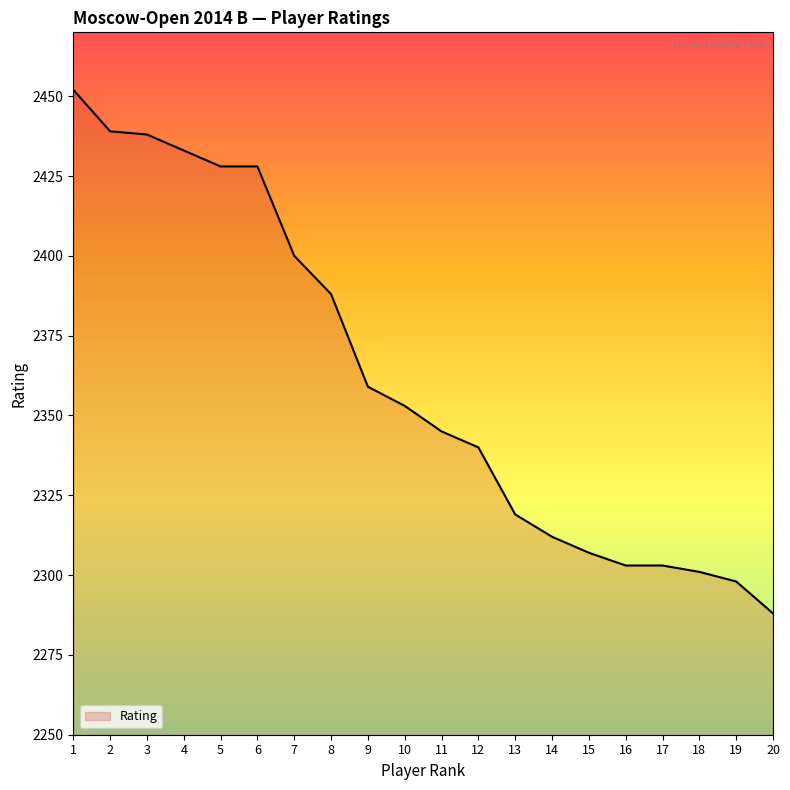

How many categories are shown in the chart?

20